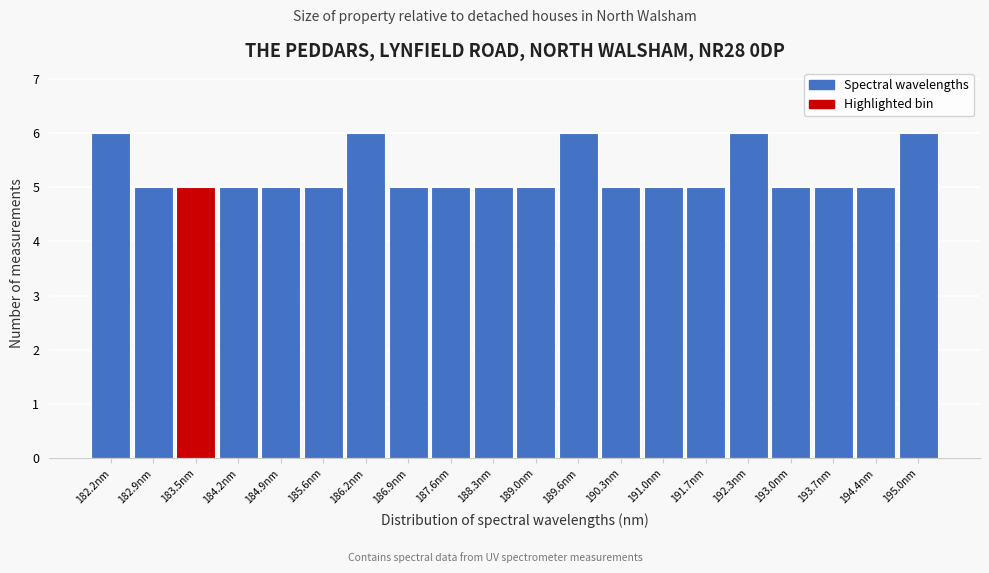

What is the height of the bar covering 191.3 to 192.0 on the x-axis? Neither the bar edges nor the heights are printed on the chart, so give them approximately, as read against the axes.

5